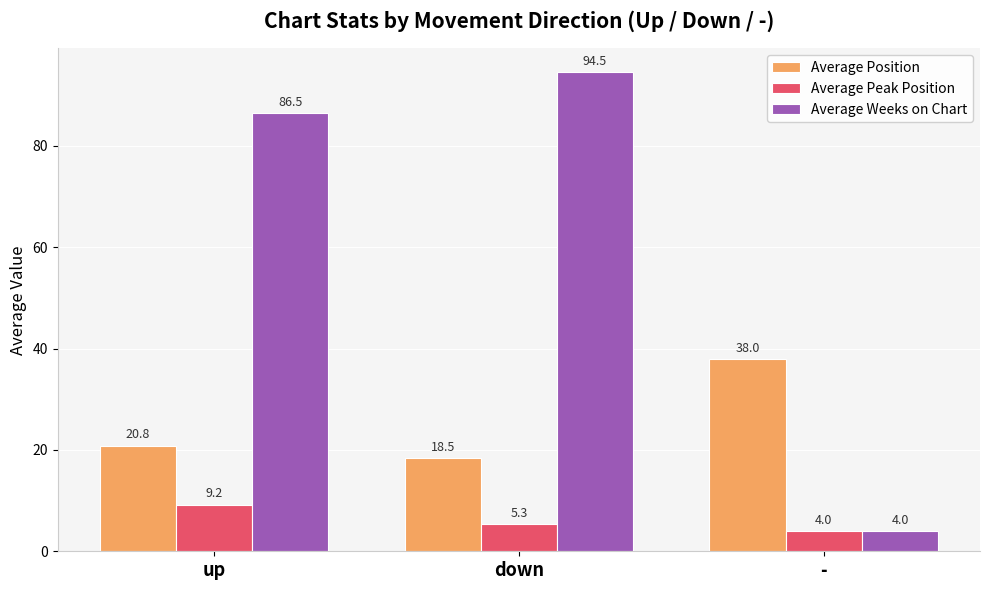

How many values in the Average Weeks on Chart series are below 86?

1